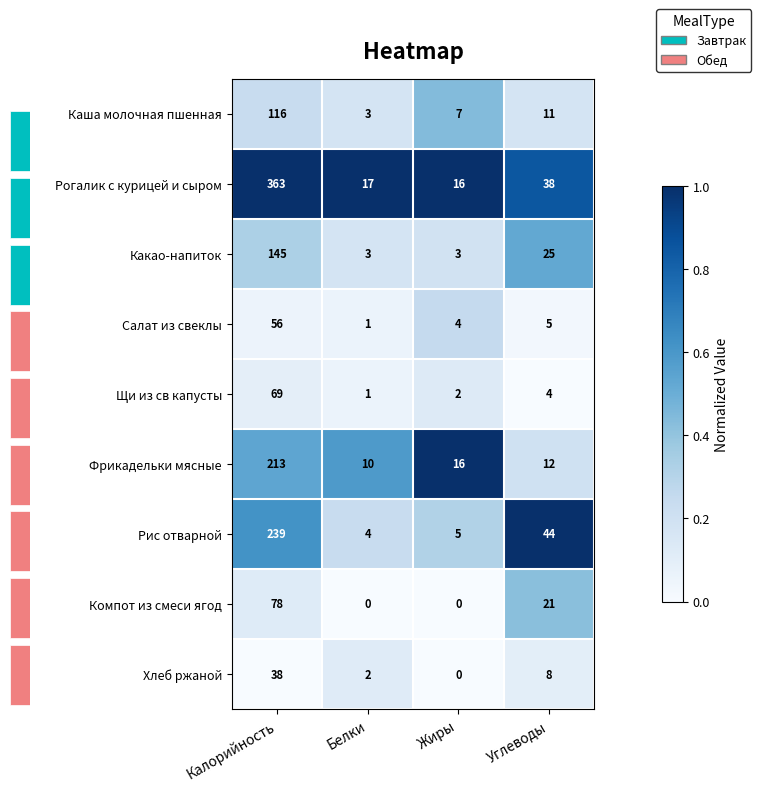

At which label is Салат из свеклы closest to 28?

Углеводы